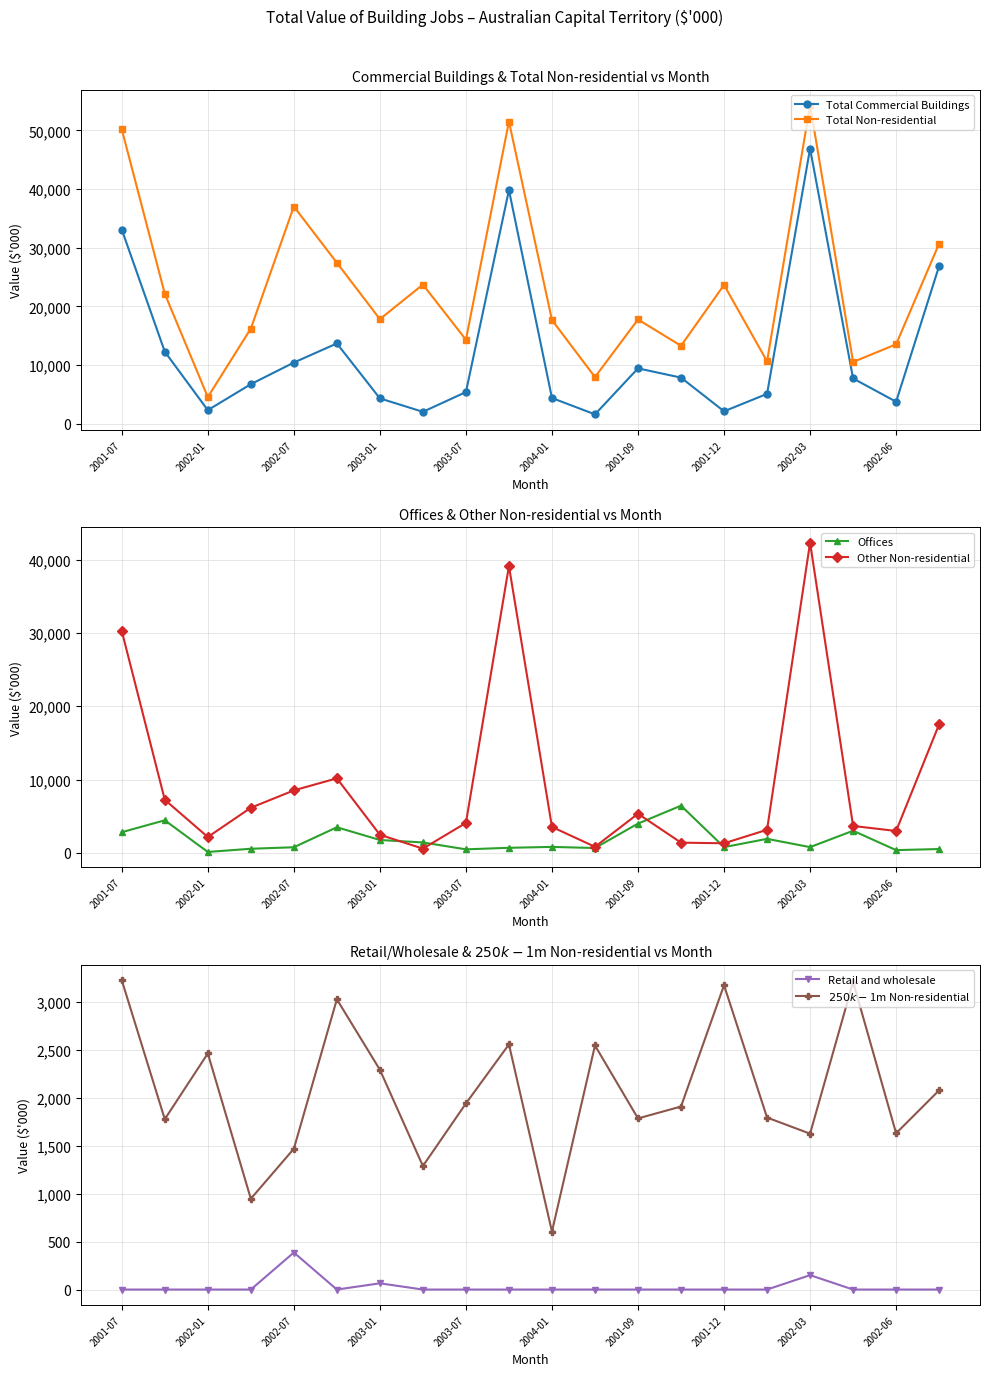

Which category has the lowest value in the $250k-$1m Non-residential series?

2004-01